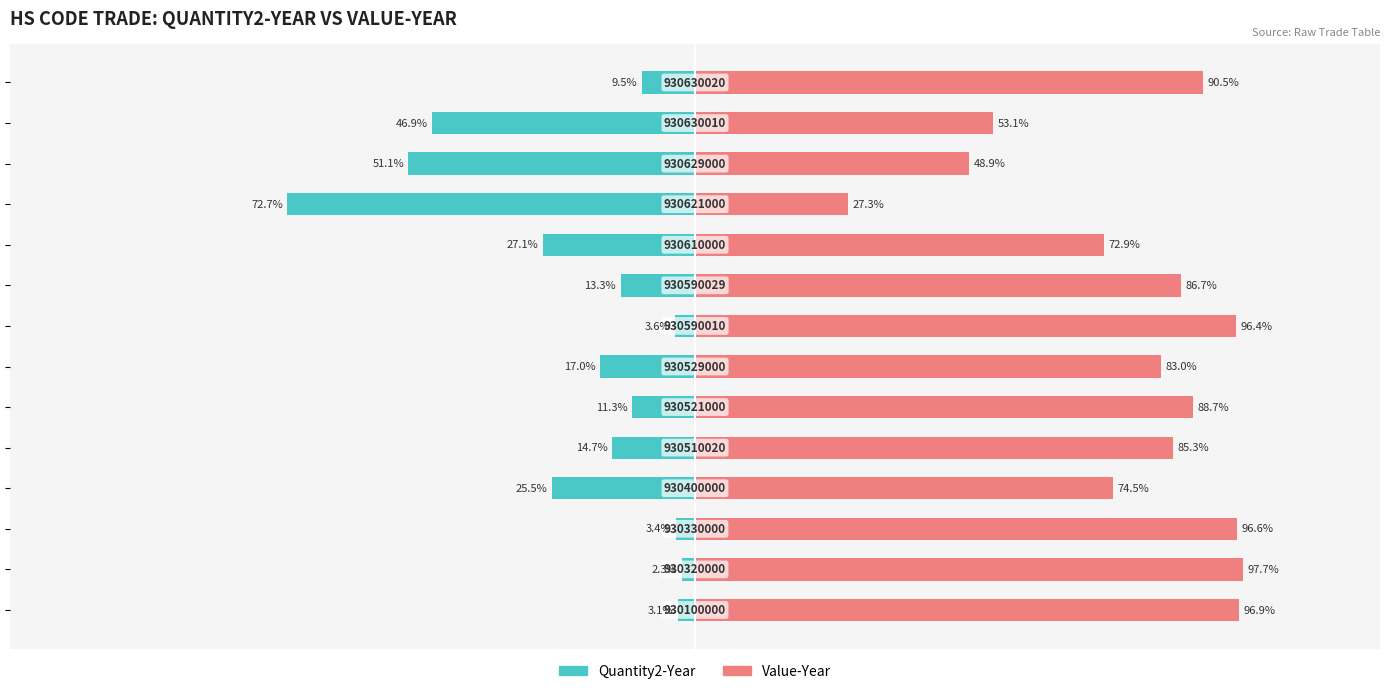

Count the number of data series in this chart.

2